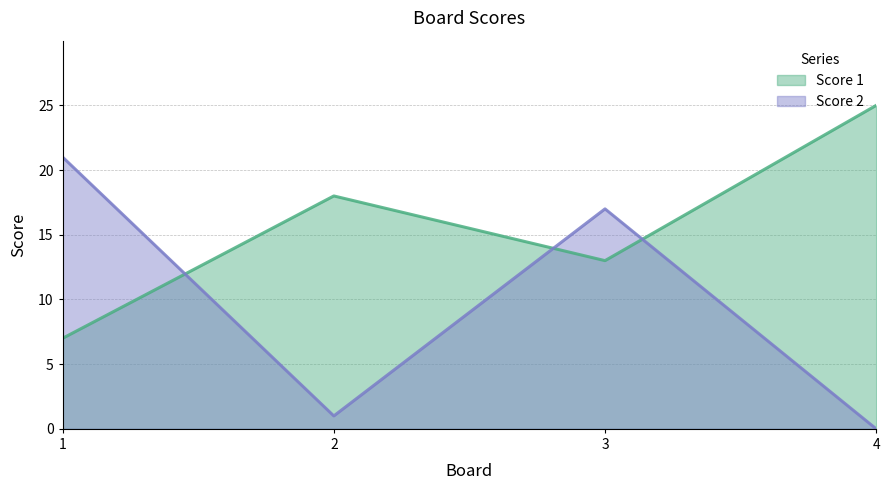

Between which two adjacent categories do Score 2 and Score 1 first intersect?

1 and 2